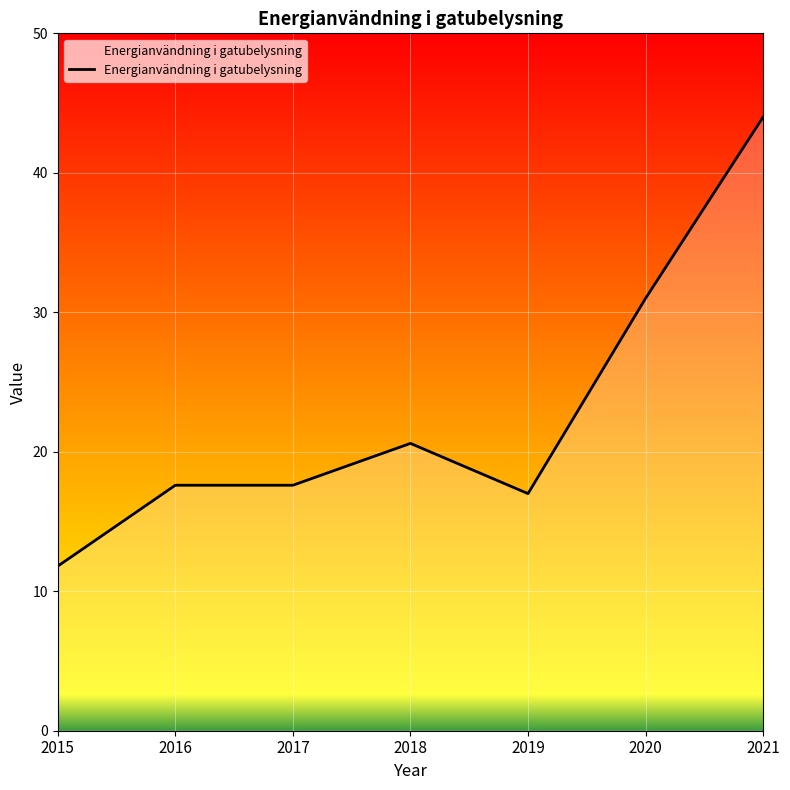

The value at 2020 is 31.0. True or false?

True